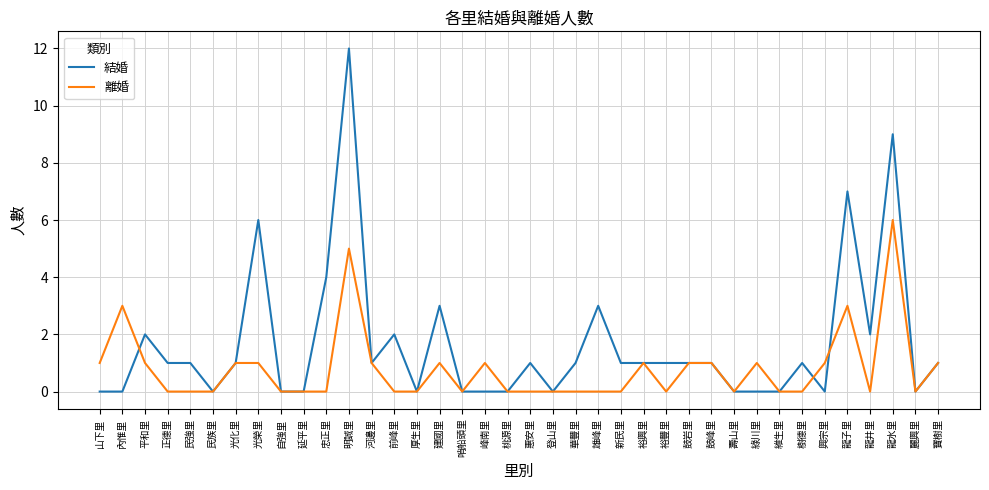

Reading right to left, what are all the values shown in this chart?

結婚: 1	0	9	2	7	0	1	0	0	0	1	1	1	1	1	3	1	0	1	0	0	0	3	0	2	1	12	4	0	0	6	1	0	1	1	2	0	0
離婚: 1	0	6	0	3	1	0	0	1	0	1	1	0	1	0	0	0	0	0	0	1	0	1	0	0	1	5	0	0	0	1	1	0	0	0	1	3	1